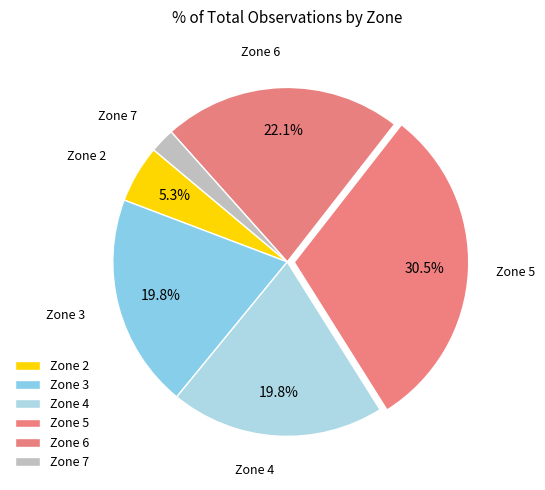

How many segments does this pie chart have?

6